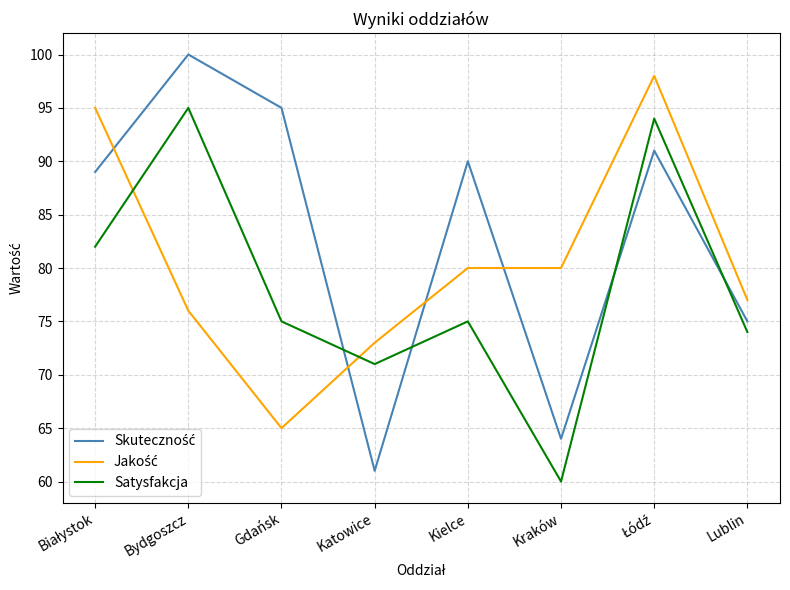

What is the difference between the highest and lowest values at Kielce?

15